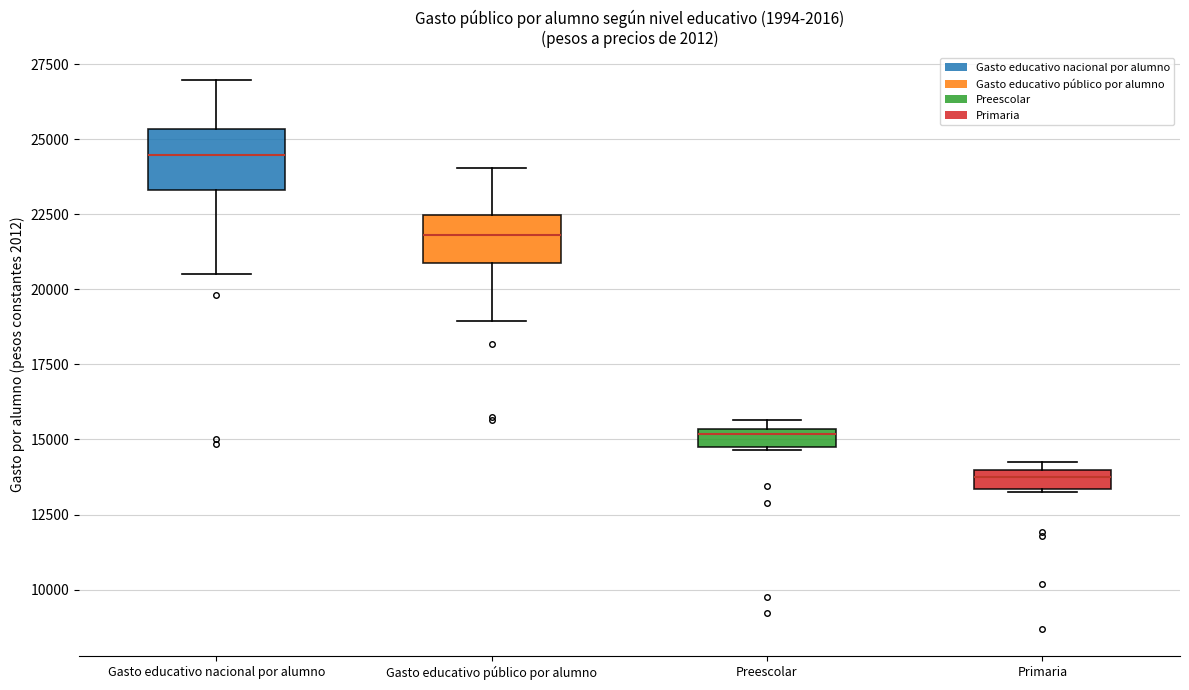

Where does the median line of the box for Gasto educativo público por alumno sit on the y-axis? The values are not printed on the chart, so give them approximately, as read against the axis.

22000